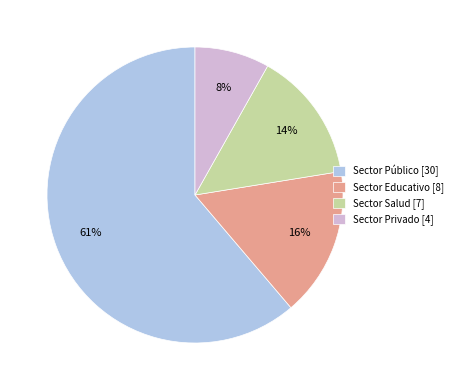

To the nearest percent, what is the difference between the Sector Privado and Sector Educativo slice percentages?

8%